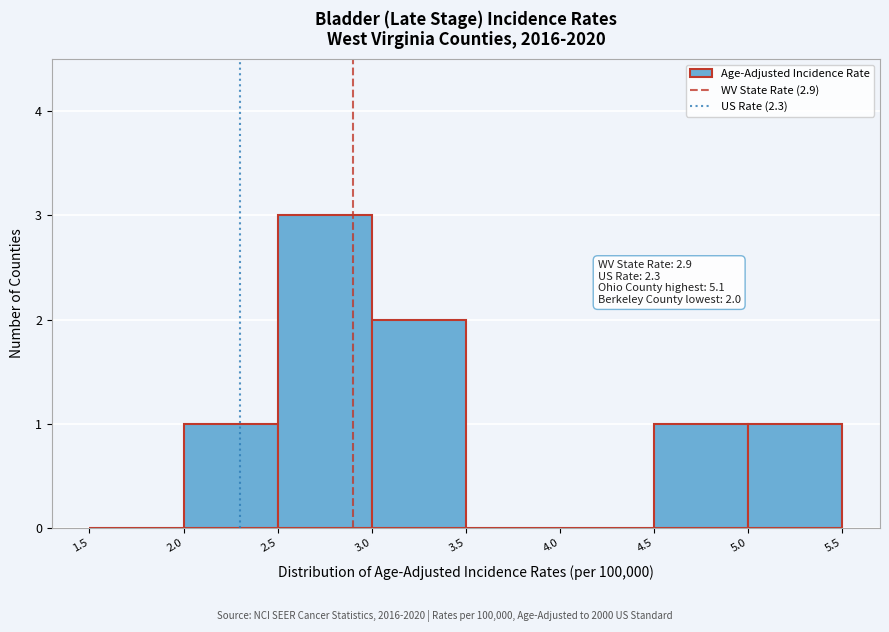

Over which range of the x-axis is the bar tallest?

2.5 to 3.0